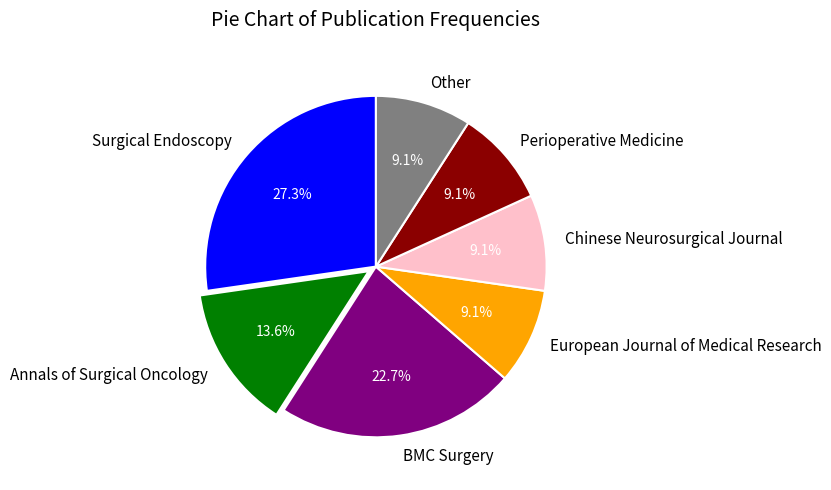

True or false: Chinese Neurosurgical Journal accounts for 9% of the total.

True